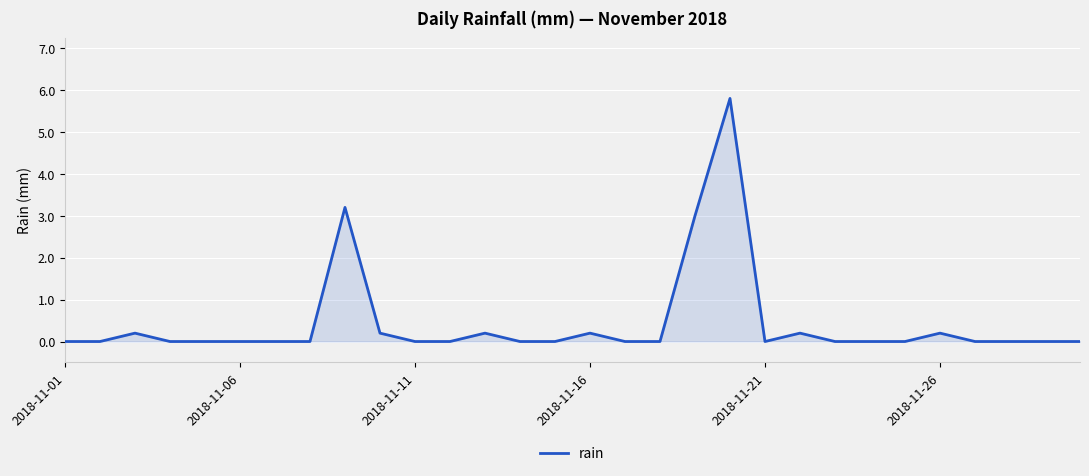

What is the difference between the maximum and second lowest values?

5.8